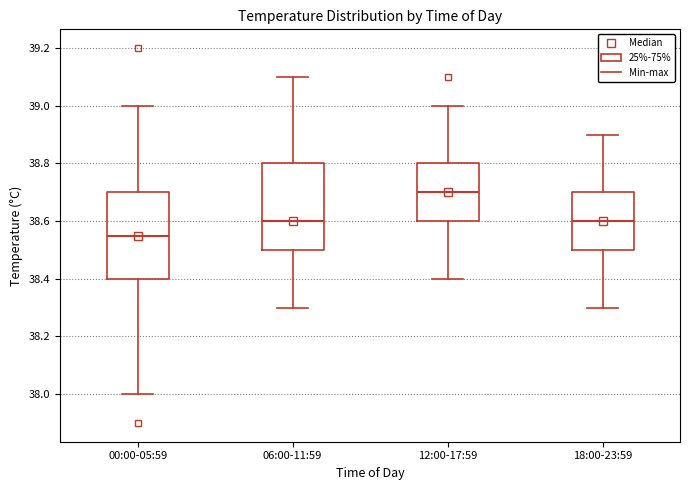

Where does the upper whisker of the box for 18:00-23:59 end on the y-axis? The values are not printed on the chart, so give them approximately, as read against the axis.

38.90